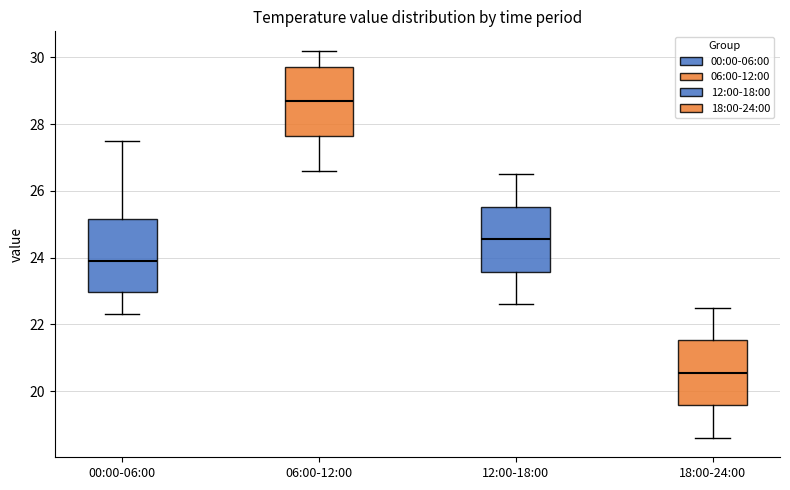

Reading left to right, transcribe this box plot: for each box, give where its median line is, the range the box spans, and where its two whiskers end, as read against the y-axis. The values are not printed on the chart, so give them approximately, as read against the axis.

00:00-06:00: median 24.0, box 23.0 to 25.2, whiskers 22.4 to 27.6
06:00-12:00: median 28.8, box 27.6 to 29.8, whiskers 26.6 to 30.2
12:00-18:00: median 24.6, box 23.6 to 25.6, whiskers 22.6 to 26.6
18:00-24:00: median 20.6, box 19.6 to 21.6, whiskers 18.6 to 22.6